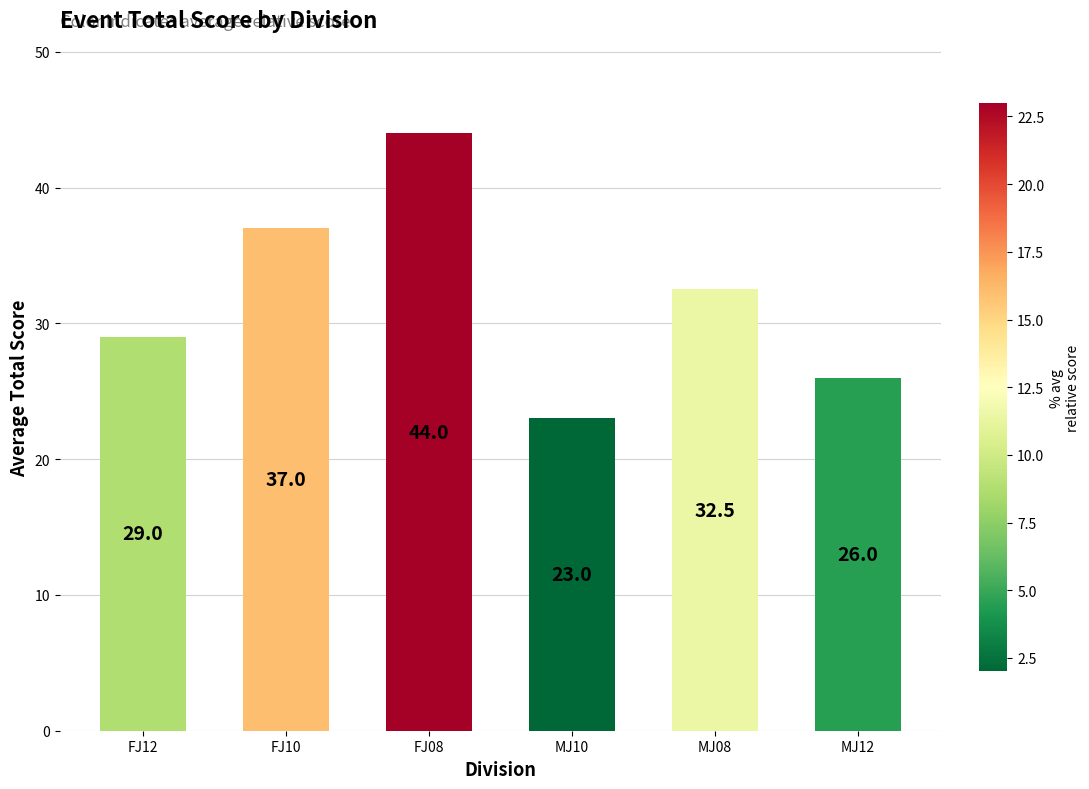

Count the values in the range 26 to 37.

4